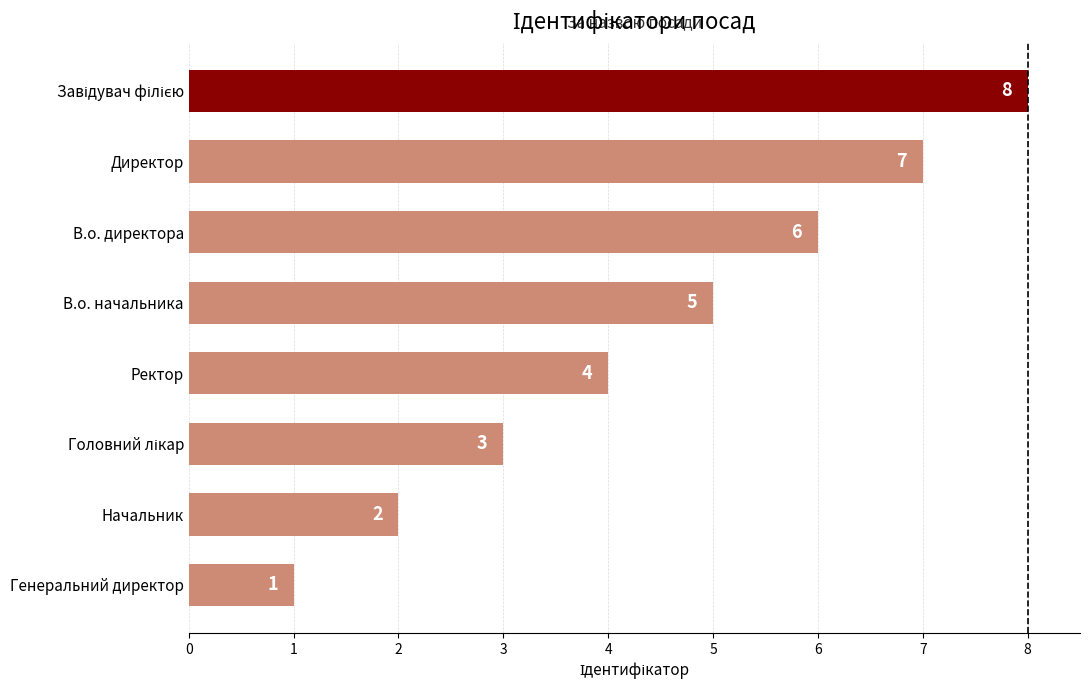

What is the minimum value shown in the chart?

1